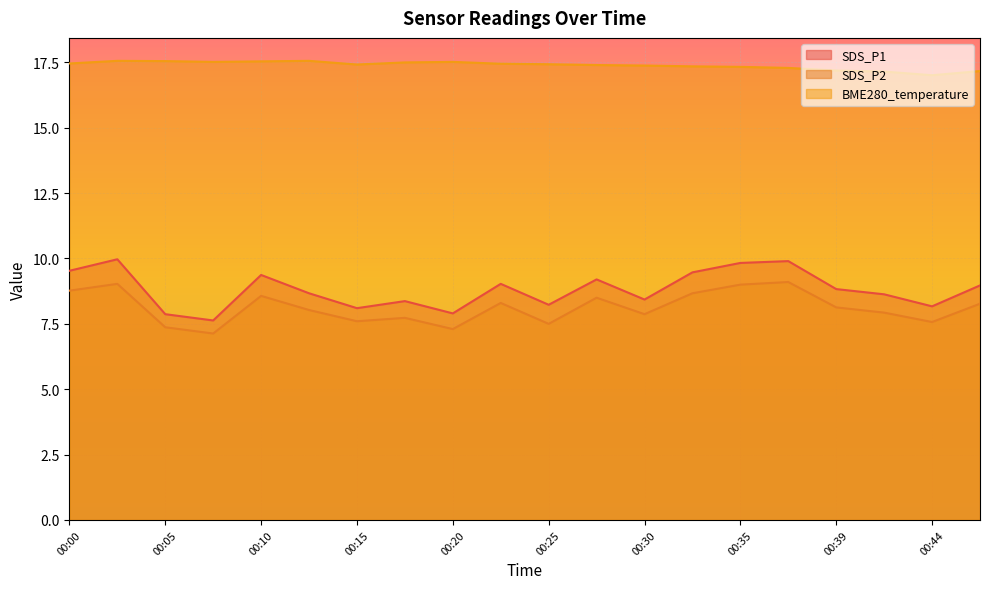

At which label does SDS_P2 first exceed 8?

00:00